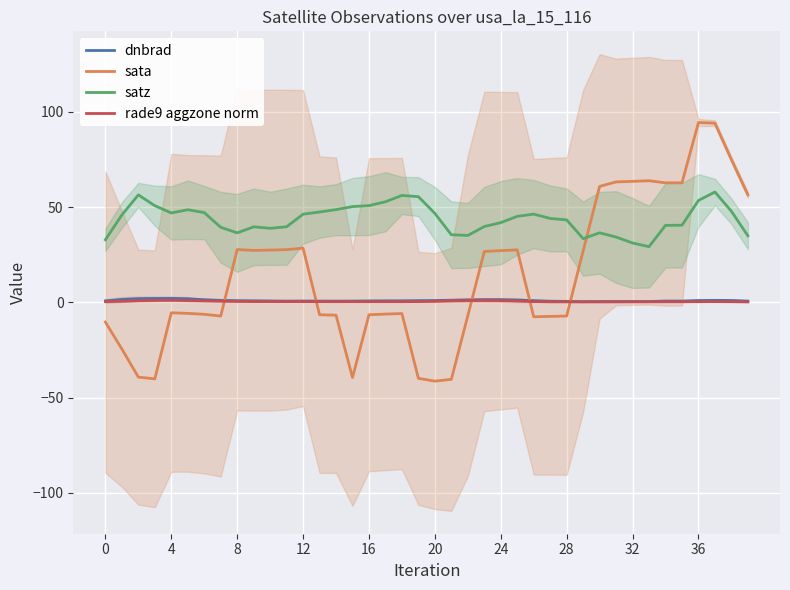

What is the difference between the rade9 aggzone norm values at 21 and 38?

0.6